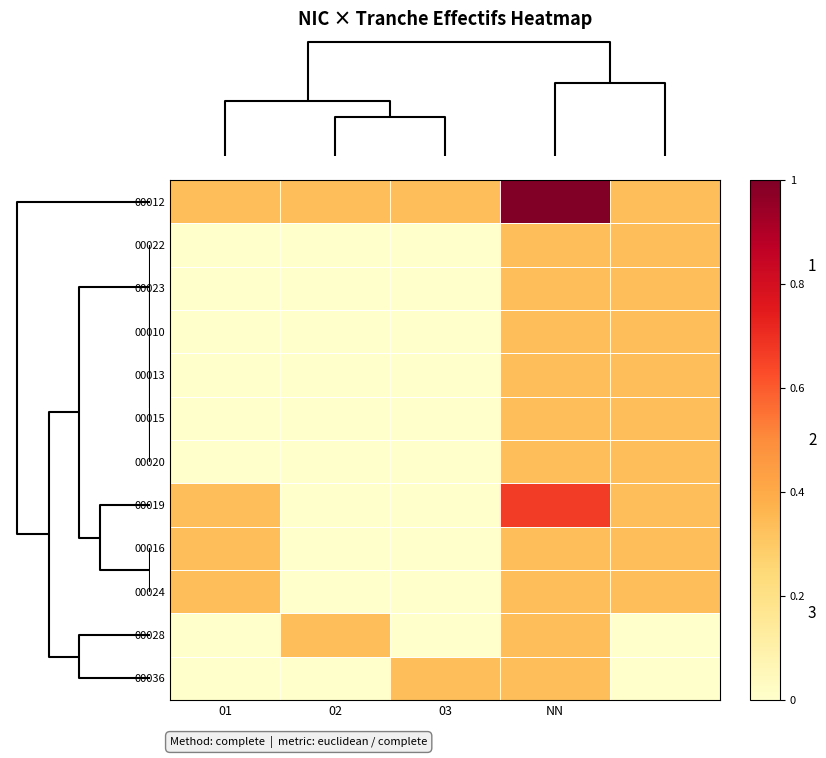

What is the difference between the highest and lowest values at 1?

0.3